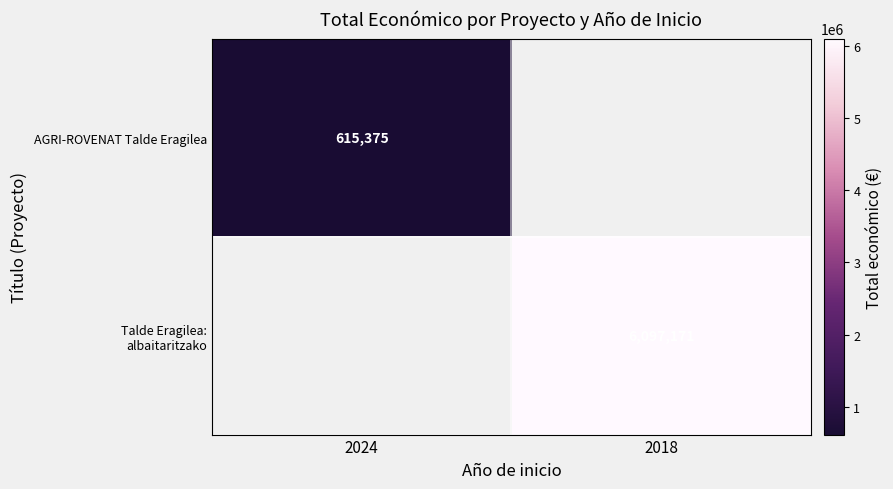

The AGRI-ROVENAT Talde Eragilea series shows 615375 at 2024. True or false?

True